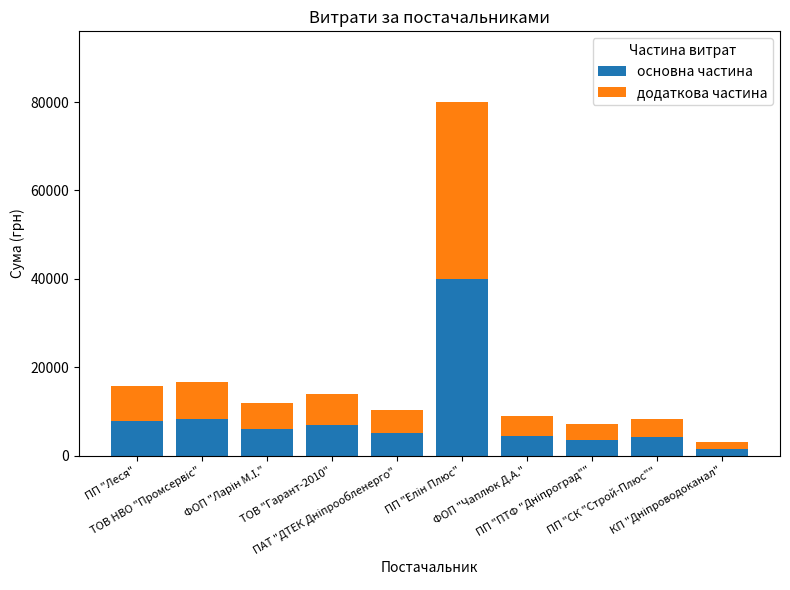

What is the maximum value for основна частина?

39999.0